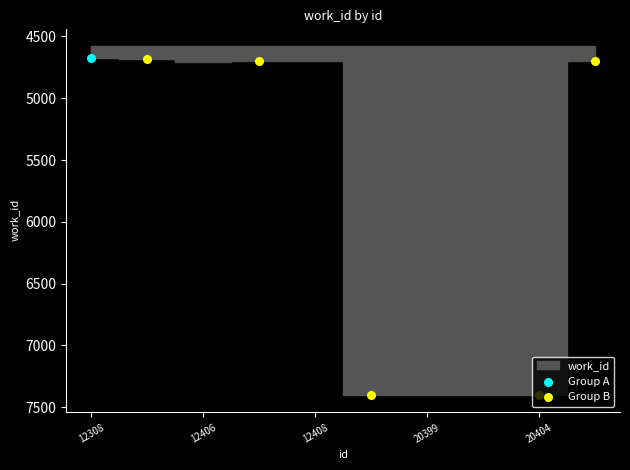

Which has a higher value, 20397 or 12308?

20397